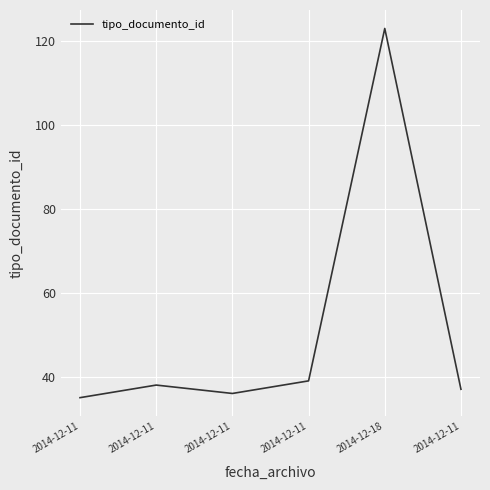

Reading left to right, list all the values displayed in this chart.

35	38	36	39	123	37